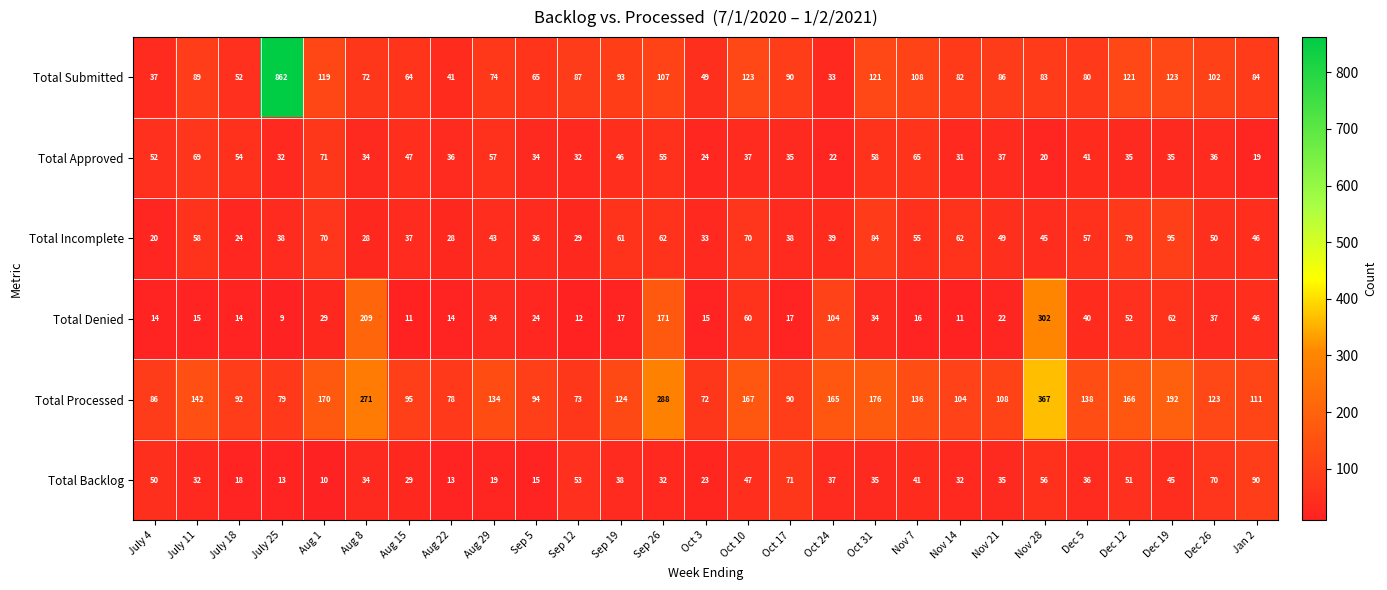

List the labels in order of Total Processed value, largest first.

Nov 28, Sep 26, Aug 8, Dec 19, Oct 31, Aug 1, Oct 10, Dec 12, Oct 24, July 11, Dec 5, Nov 7, Aug 29, Sep 19, Dec 26, Jan 2, Nov 21, Nov 14, Aug 15, Sep 5, July 18, Oct 17, July 4, July 25, Aug 22, Sep 12, Oct 3